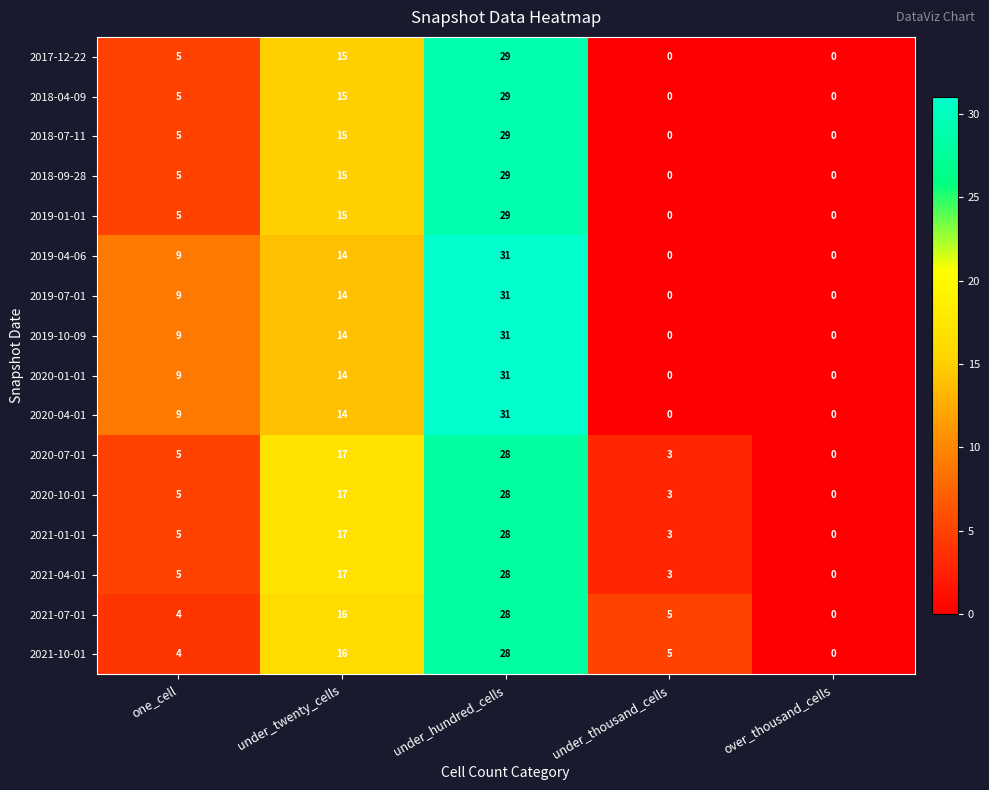

What is the total value across all series at one_cell?

98